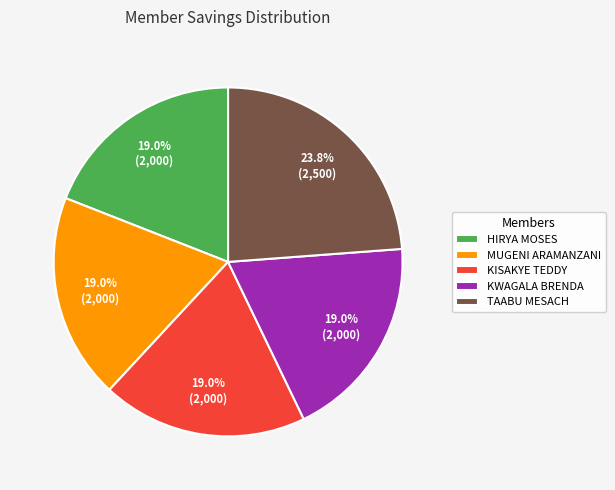

Which slice is the largest?

TAABU MESACH